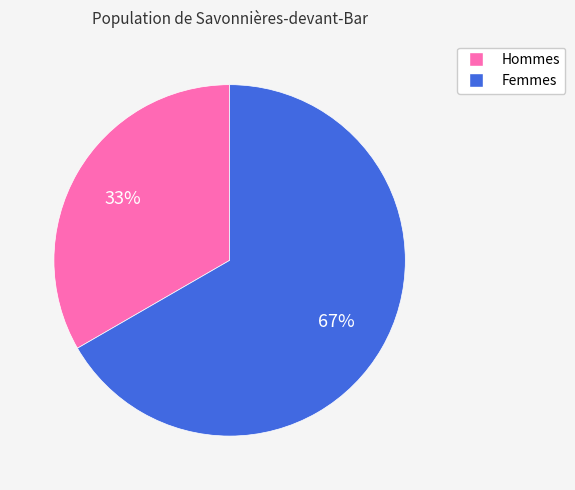

Is there any slice that represents more than half of the pie?

Yes